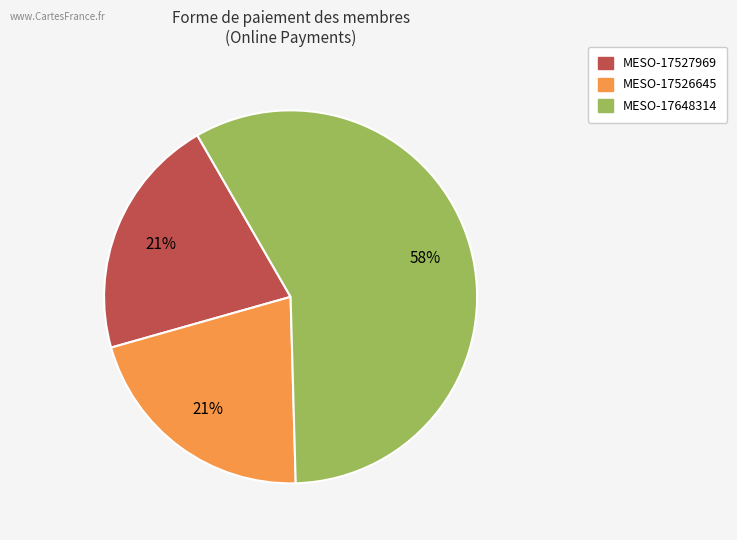

To the nearest percent, what is the average slice percentage?

33%